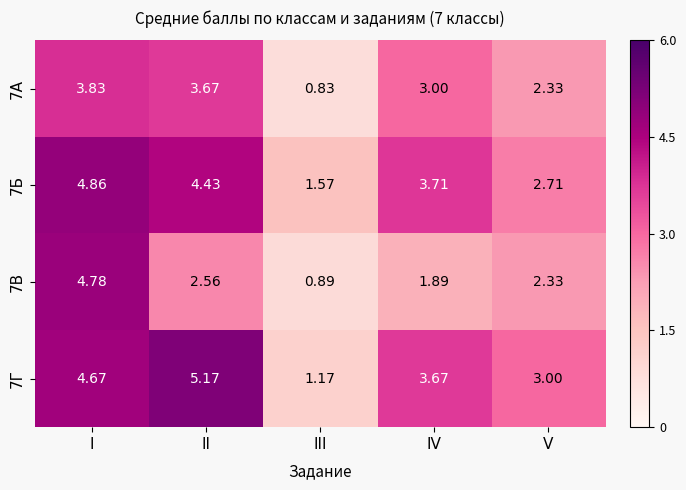

Which category has the lowest value in the 7Б series?

III